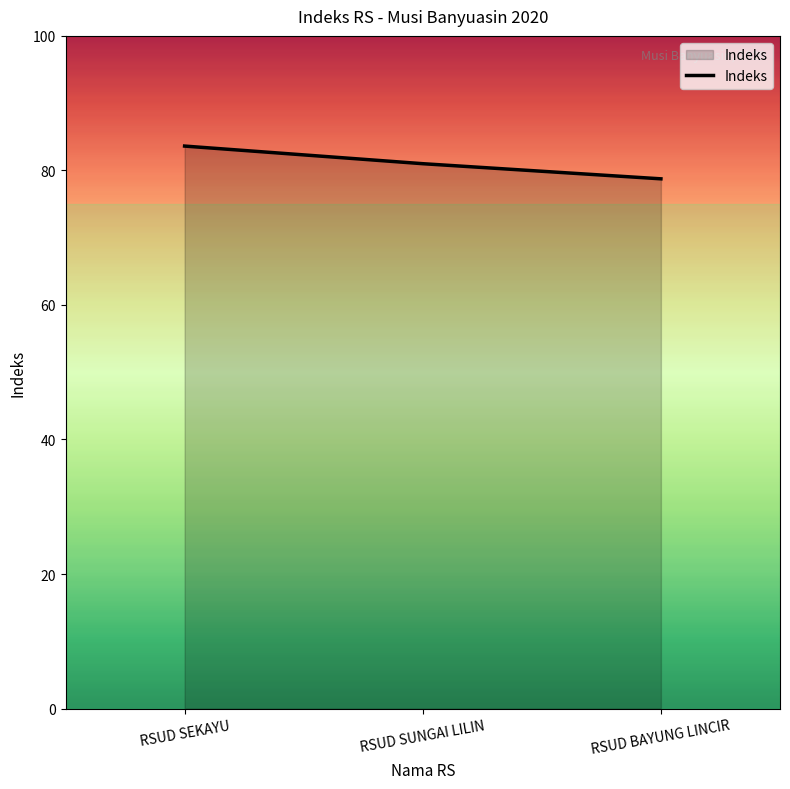

True or false: the data shows 81.0 at RSUD SUNGAI LILIN.

True